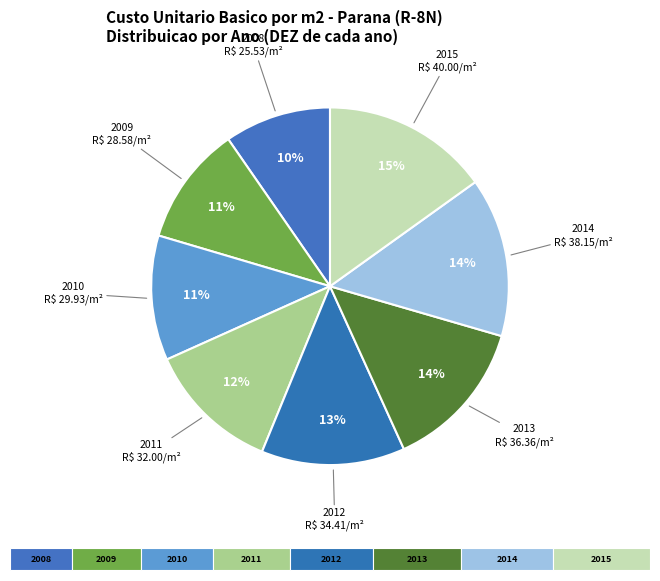

What is the total percentage of 2009 and 2014?

25.2%